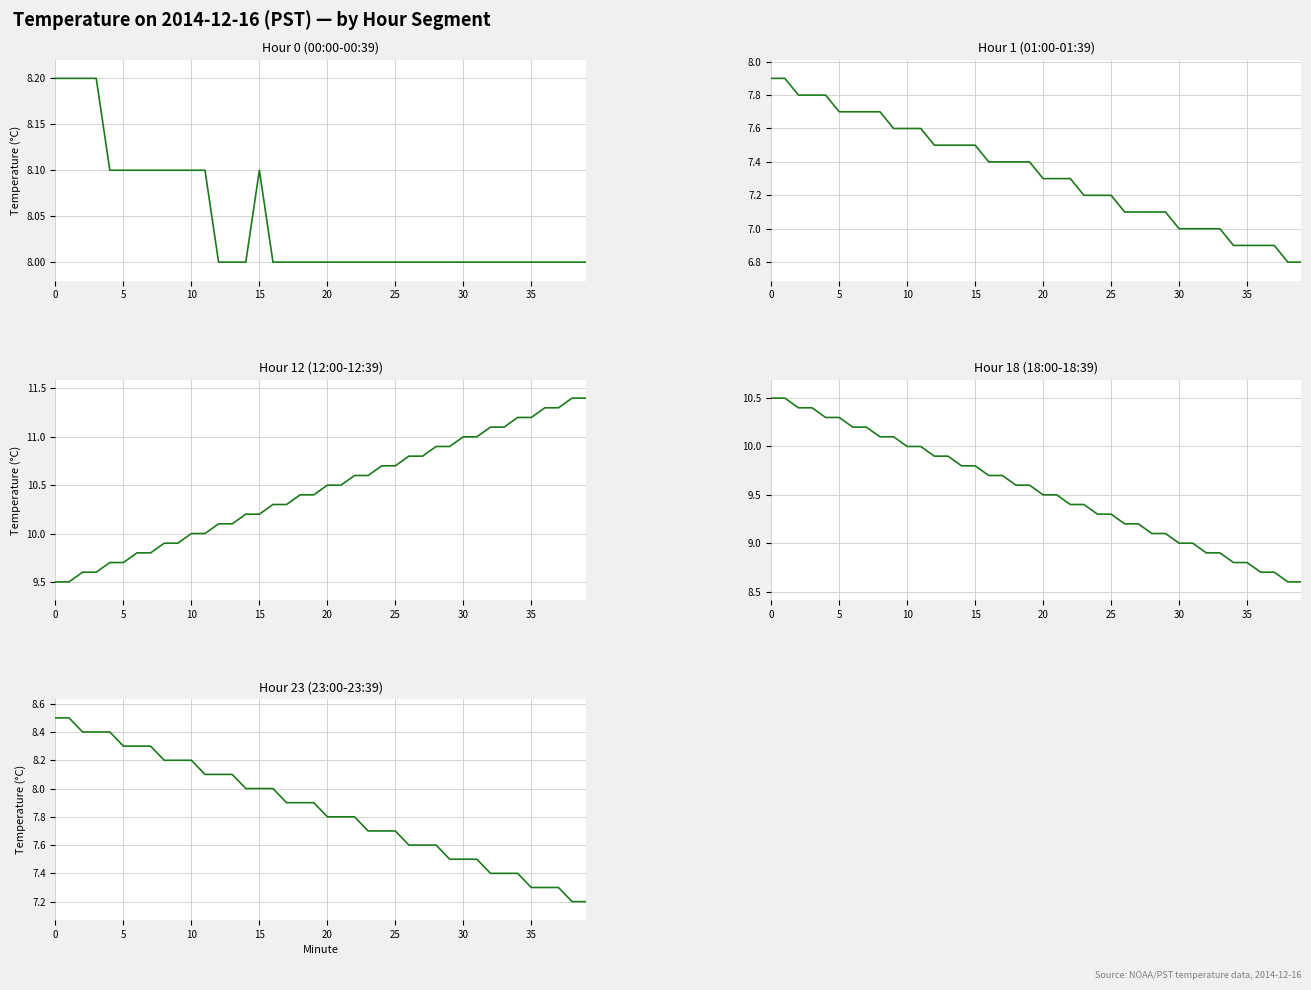

How many values in the Hour 1 (01:00-01:39) series exceed 7?

30